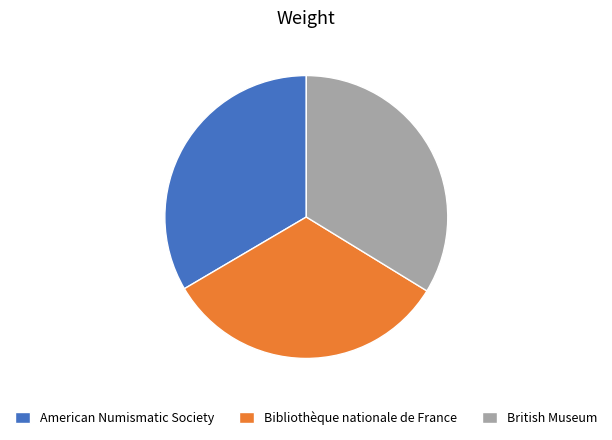

Is the sum of American Numismatic Society and Bibliothèque nationale de France greater than half?

Yes